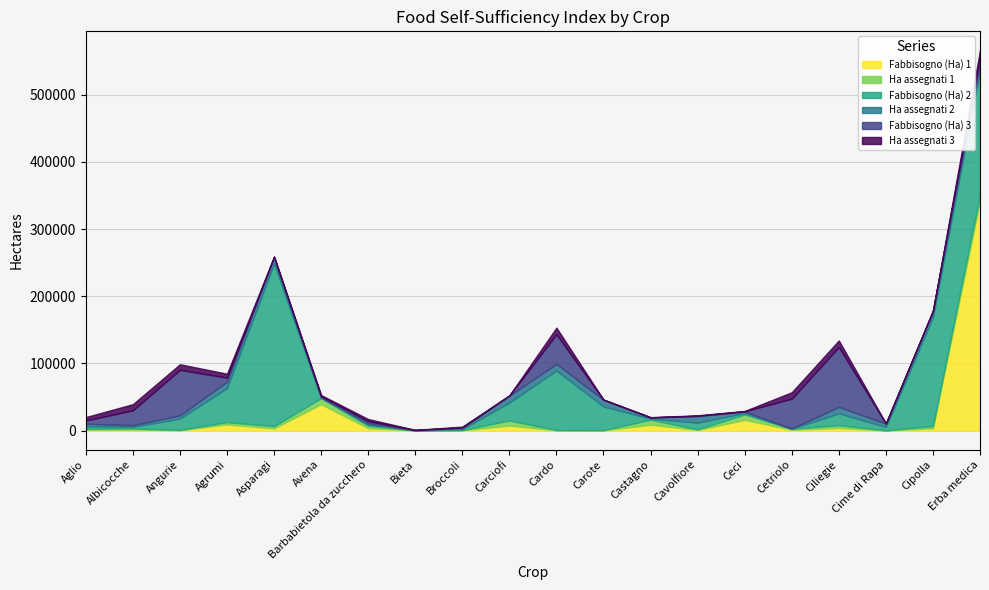

What is the difference between the Ha assegnati 3 values at Castagno and Erba medica?

9405